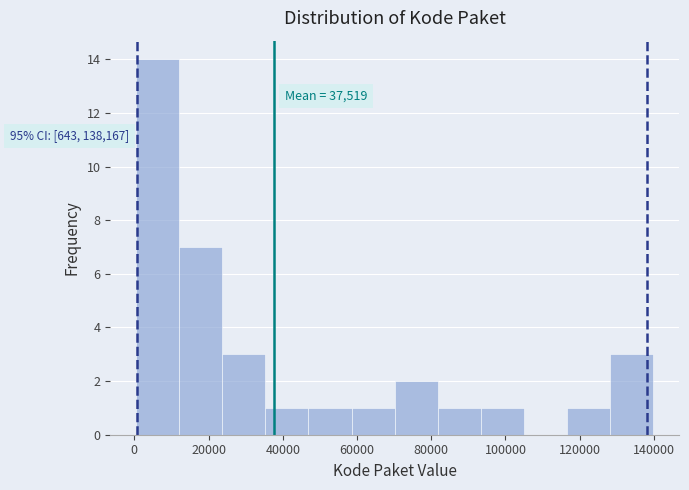

Over which range of the x-axis is the bar tallest?

0 to 12000